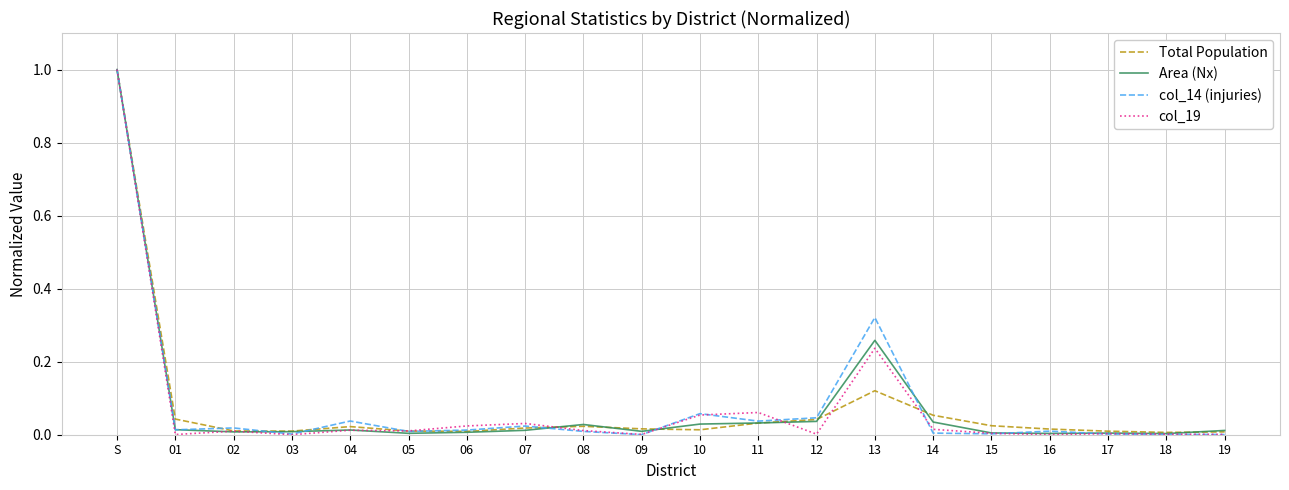

At which category does the chart reach its peak across all series?

S